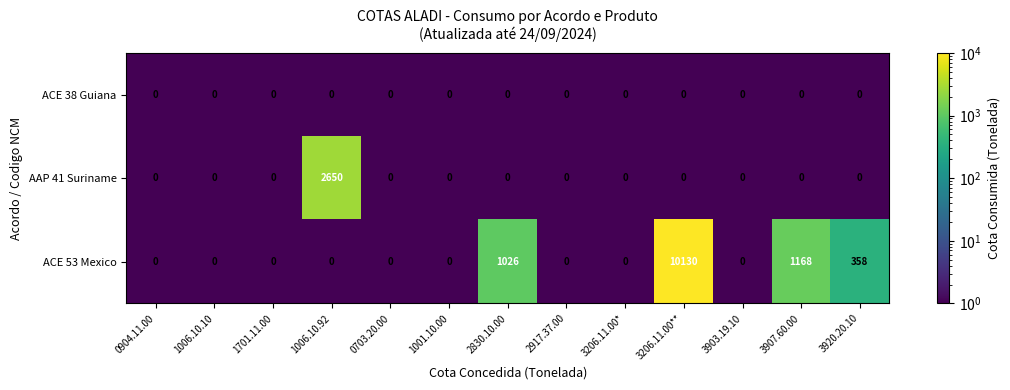

What is the sum of all AAP 41 Suriname values?

2650